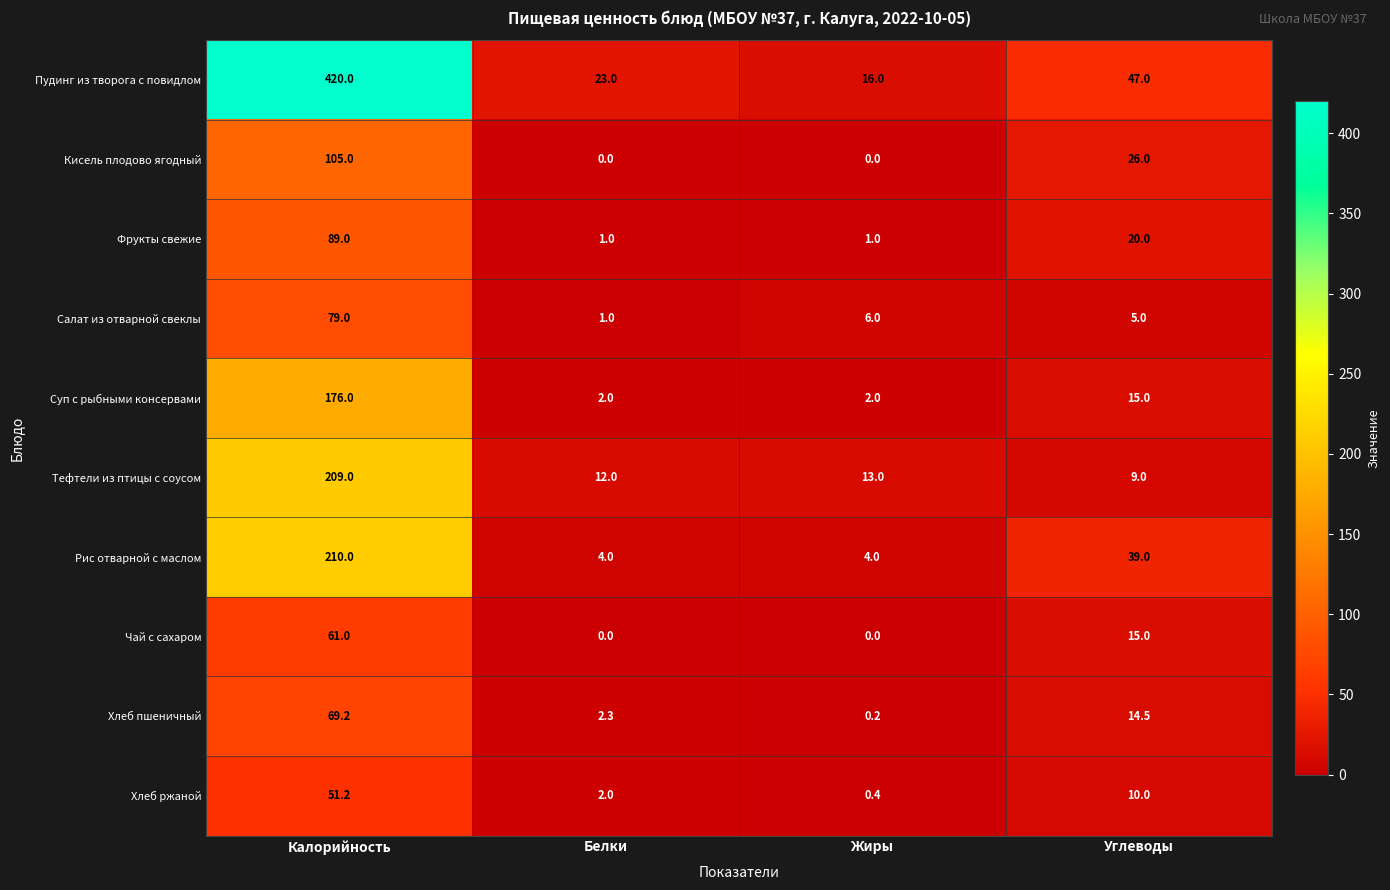

What is the difference between the second highest and minimum values in the Рис отварной с маслом series?

35.0